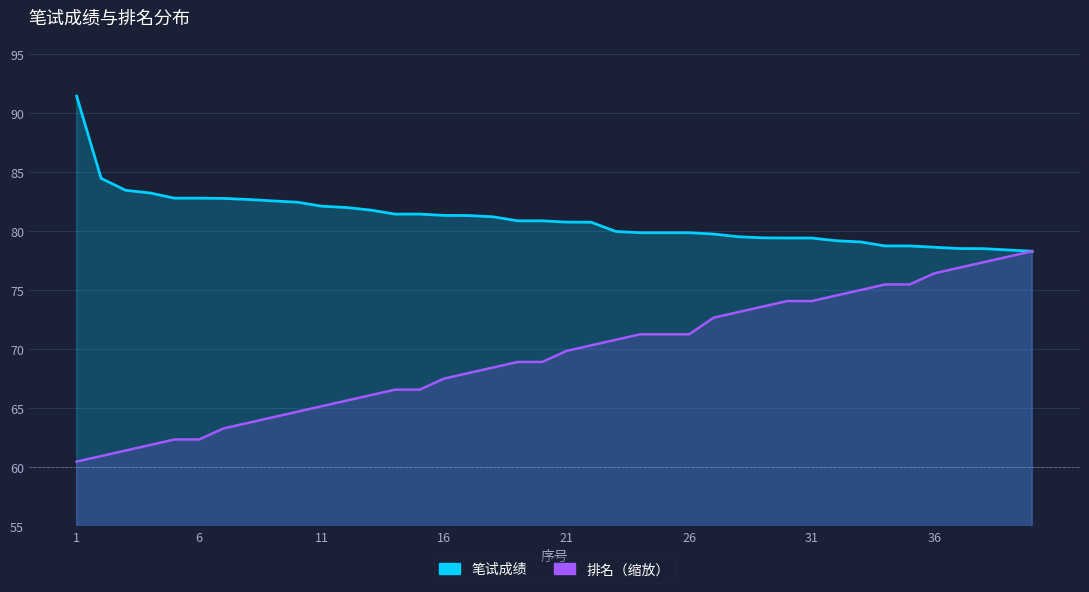

What is the difference between the highest and lowest values at 34?

3.3